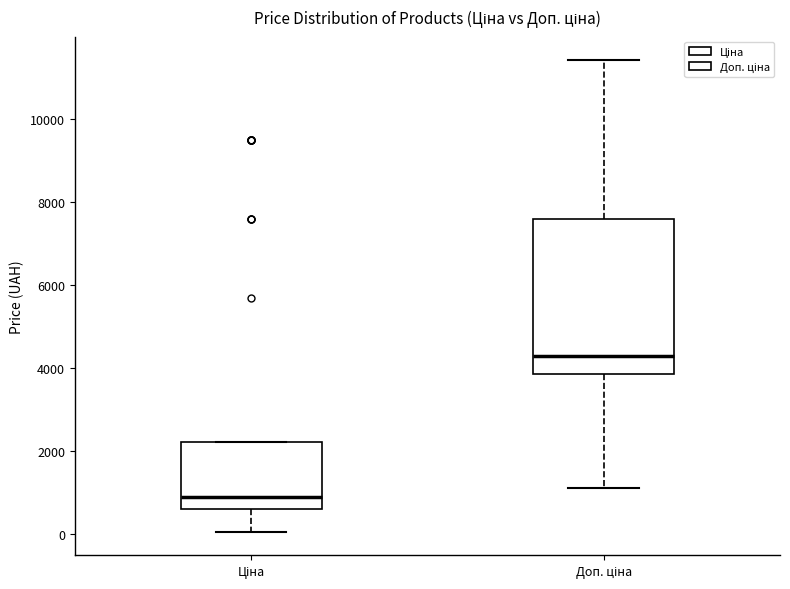

Where is the upper edge of the box for Ціна on the y-axis? The values are not printed on the chart, so give them approximately, as read against the axis.

2200